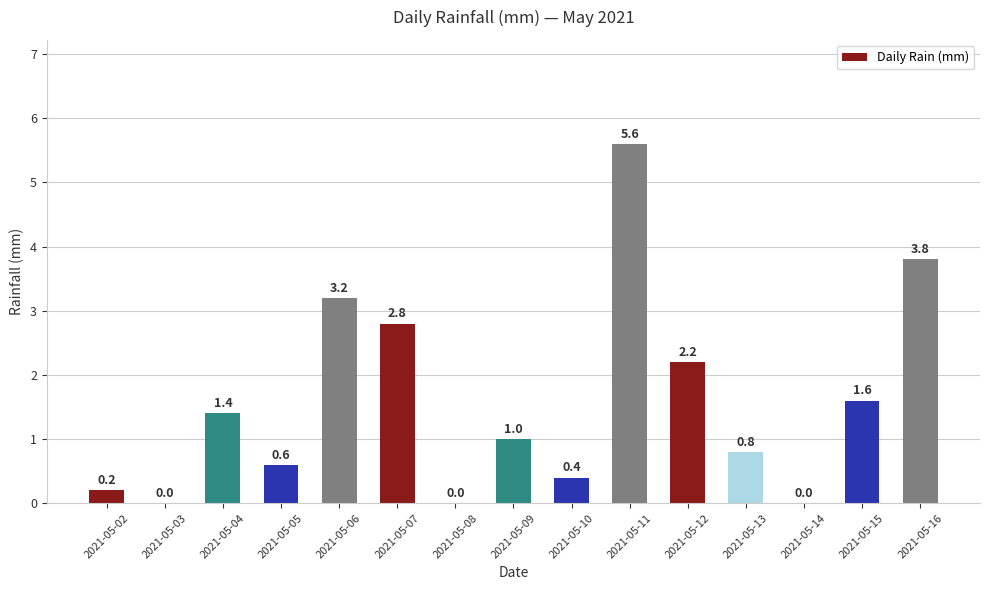

What is the maximum value shown in the chart?

5.6